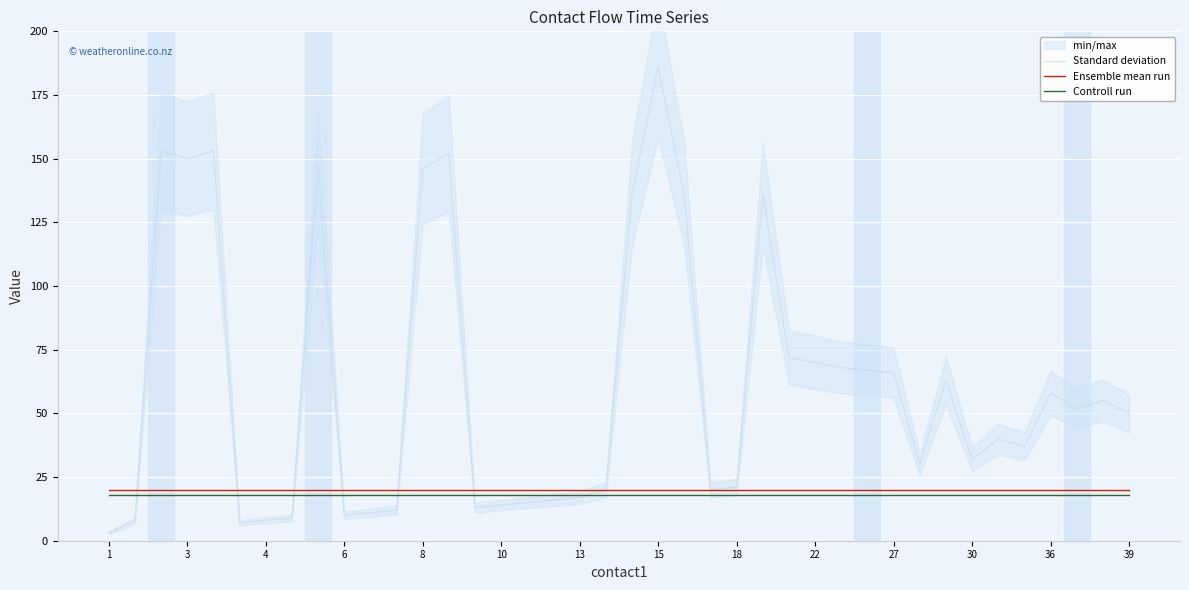

Which series has the widest spread of values?

Standard deviation